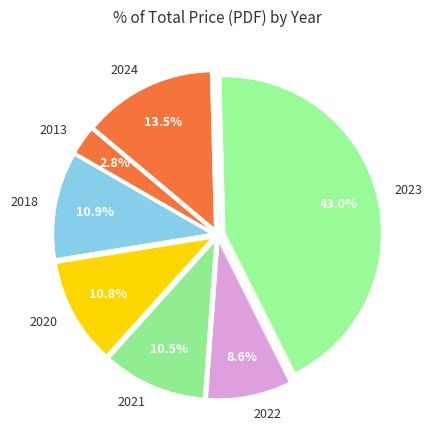

What is the total percentage of 2018 and 2013?

13.7%